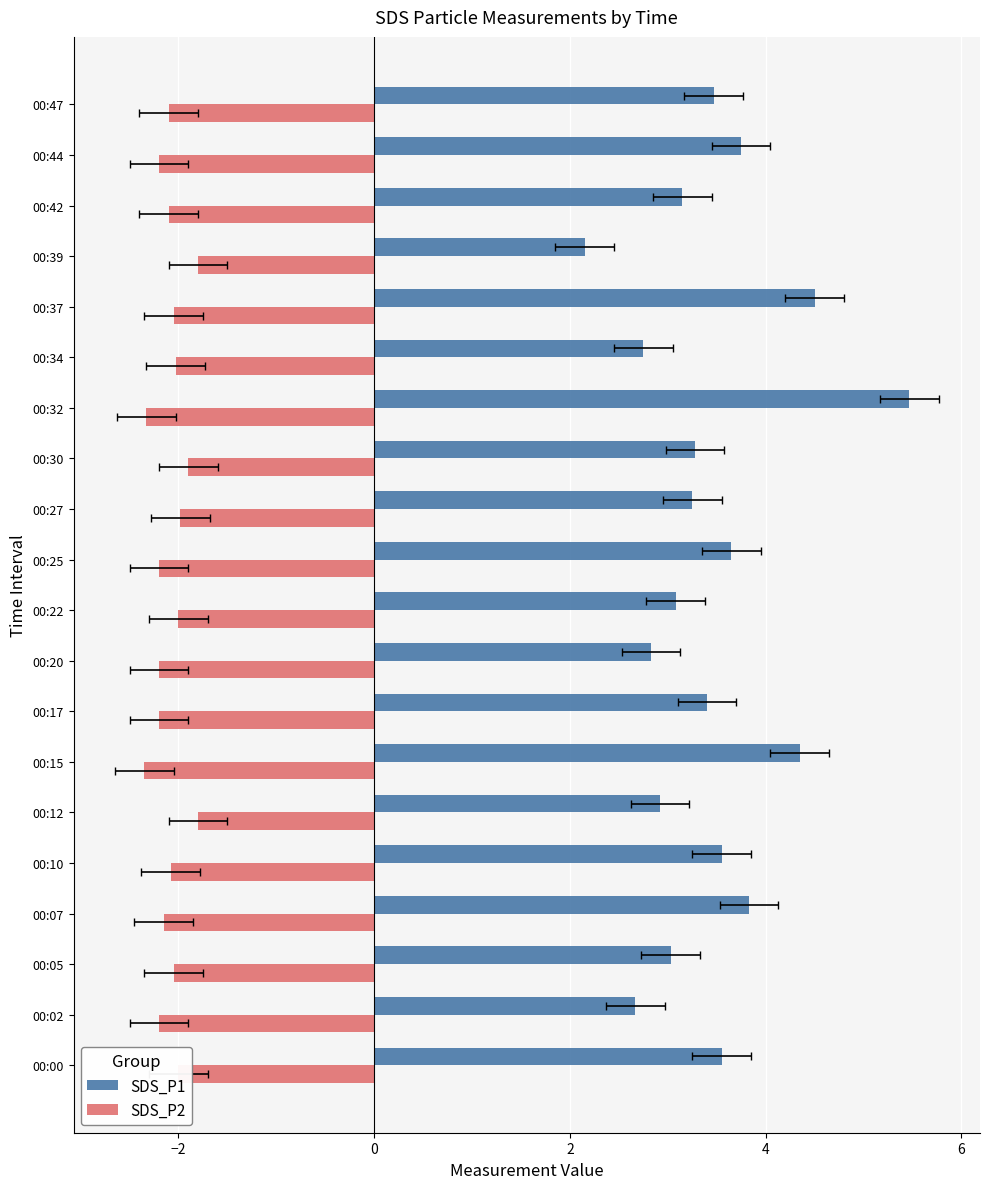

Which series has the largest total across all categories?

SDS_P1